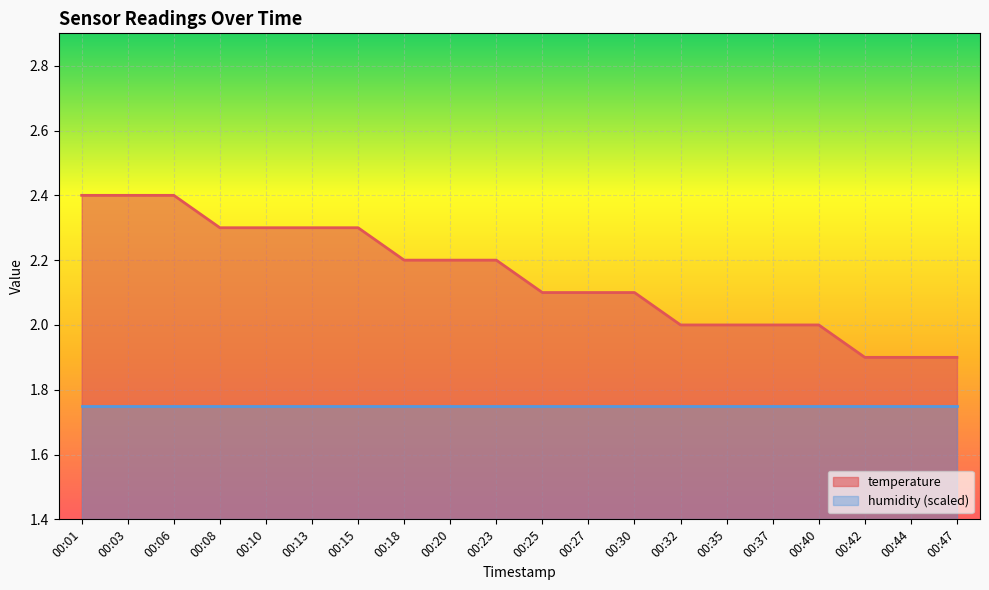

What is the greatest value displayed?

2.4